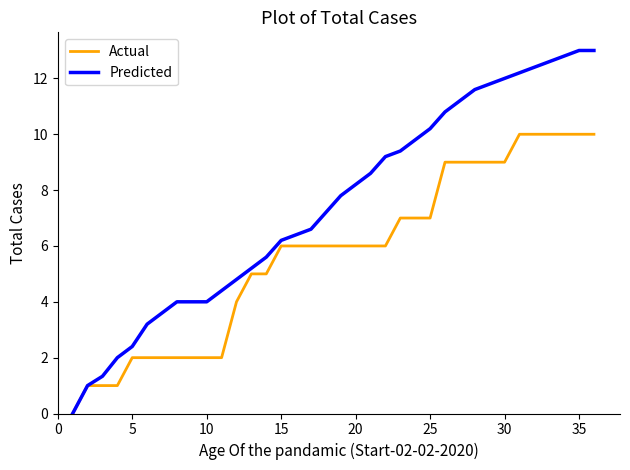

Which series has the largest total across all categories?

Predicted